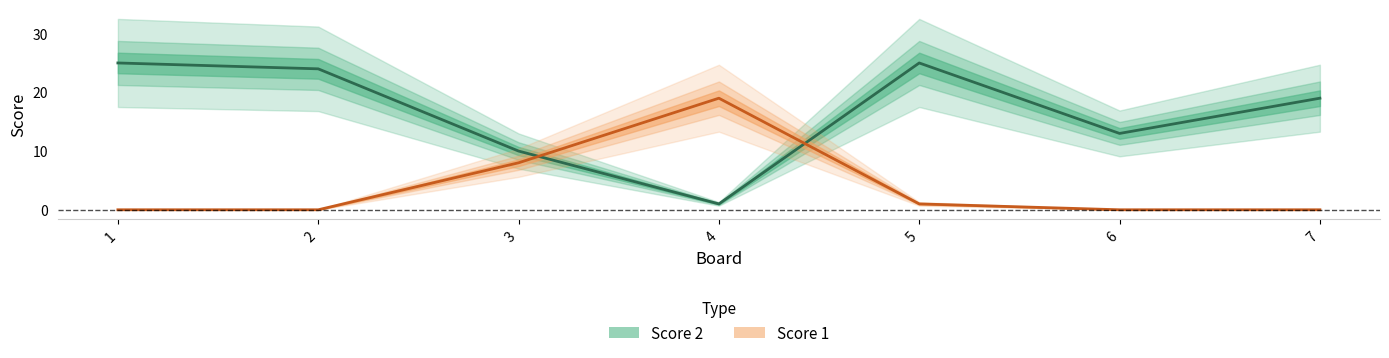

The Score 1 series shows 0 at 7. True or false?

True